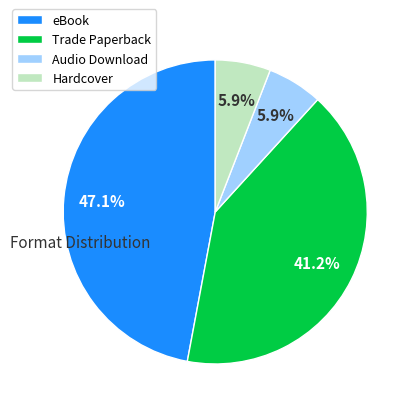

Does any single category account for the majority?

No